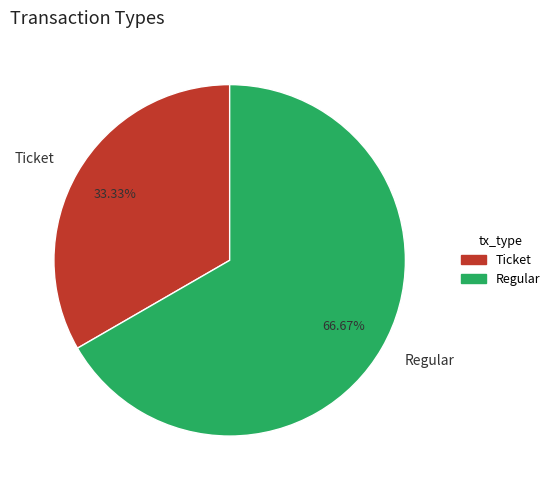

Which has a higher value, Regular or Ticket?

Regular